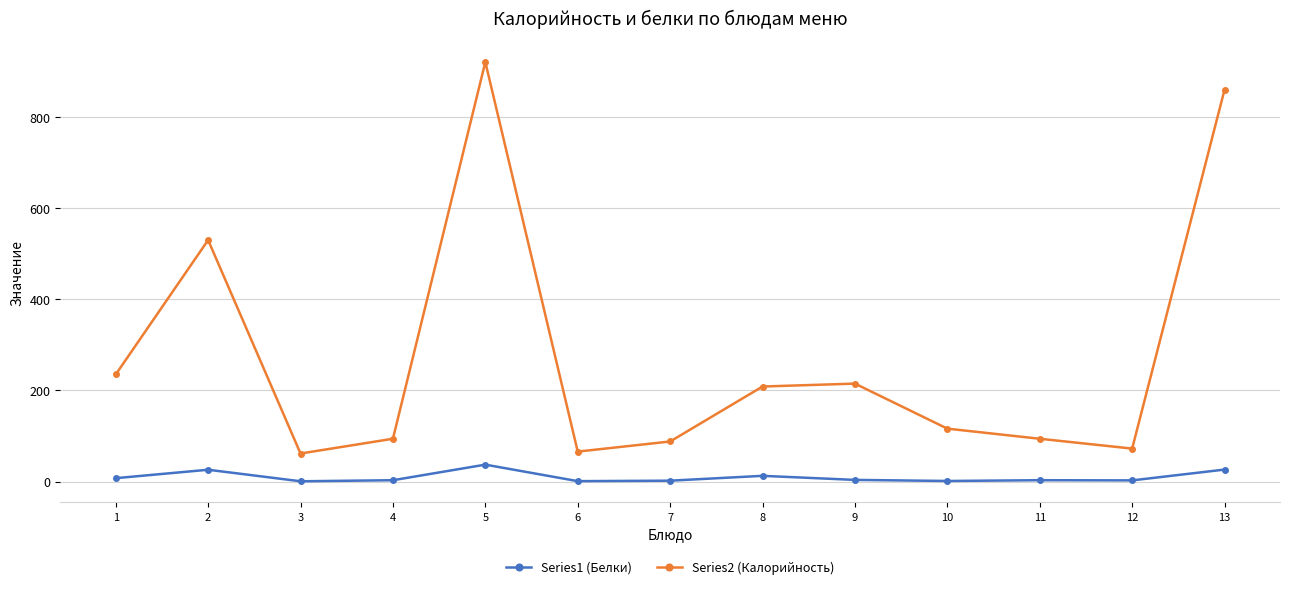

True or false: Series1 (Белки) and Series2 (Калорийность) intersect in this chart.

False